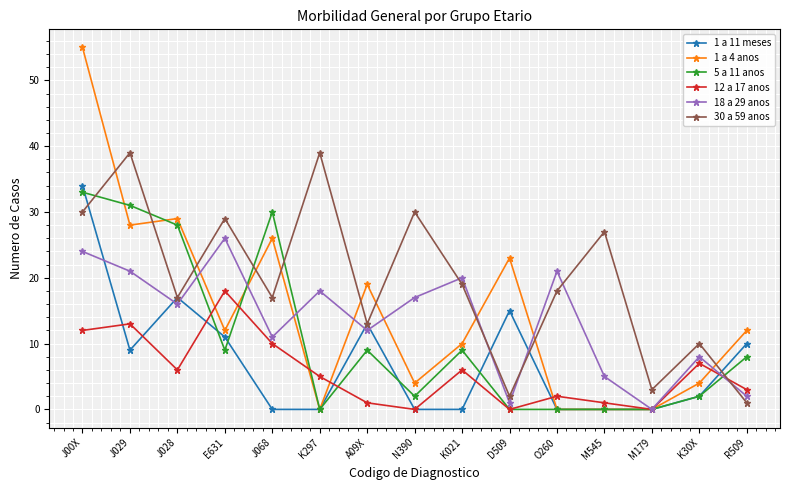

What is the label of the 3rd point from the left?

J028